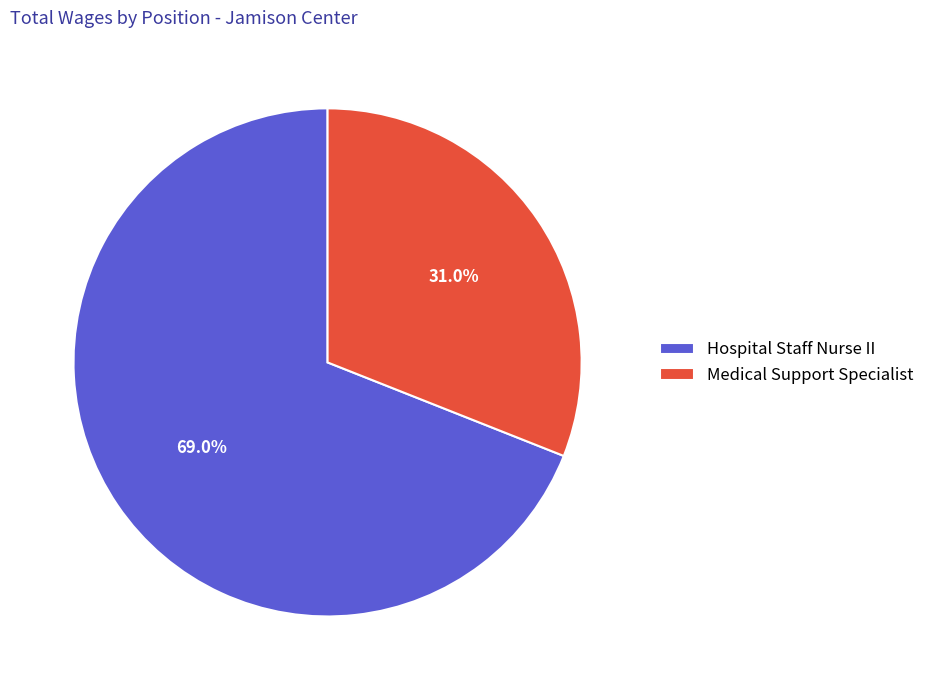

Rank the categories by value from lowest to highest.

Medical Support Specialist, Hospital Staff Nurse II